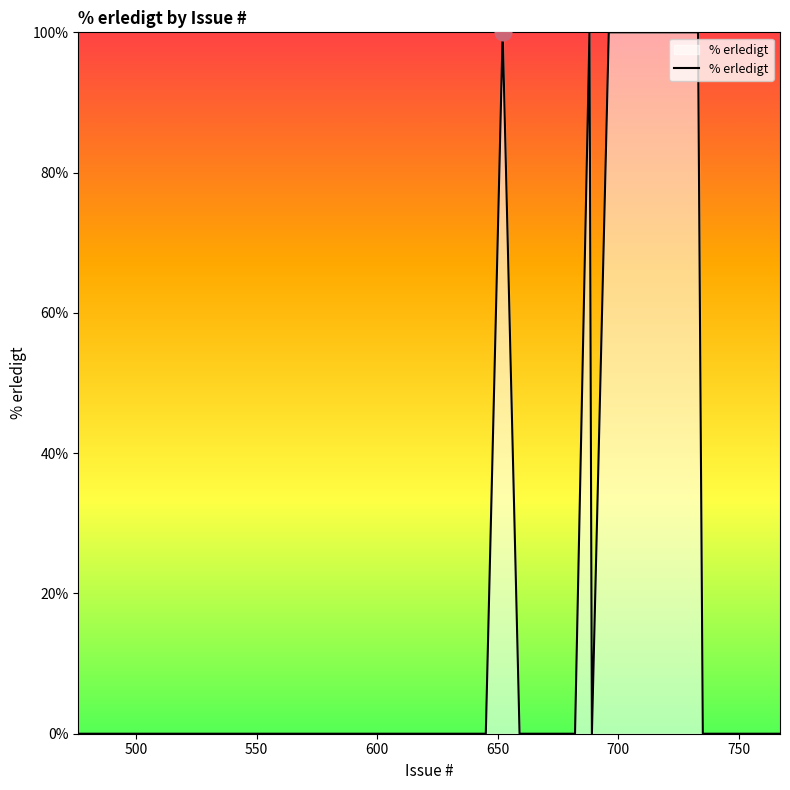

What is the difference between the maximum and minimum values?

100